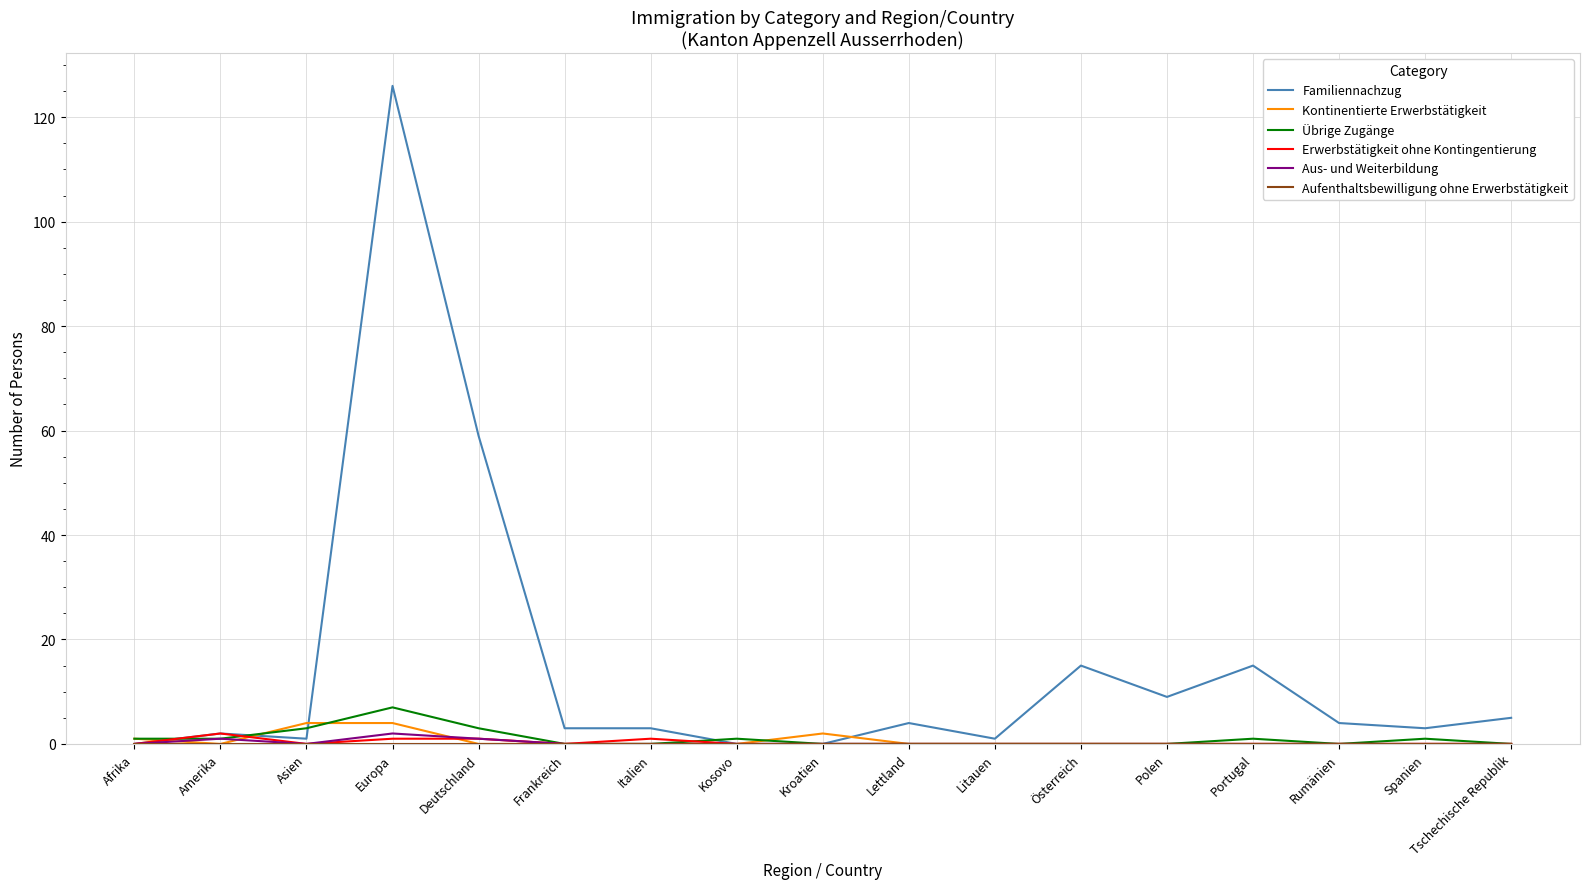

The value of Übrige Zugänge at Litauen is 0. True or false?

True